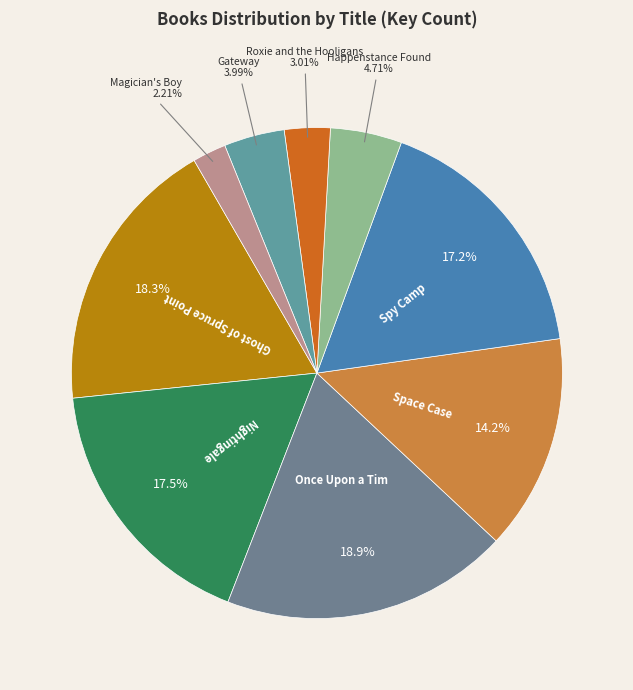

Which slice is the smallest?

Magician's Boy